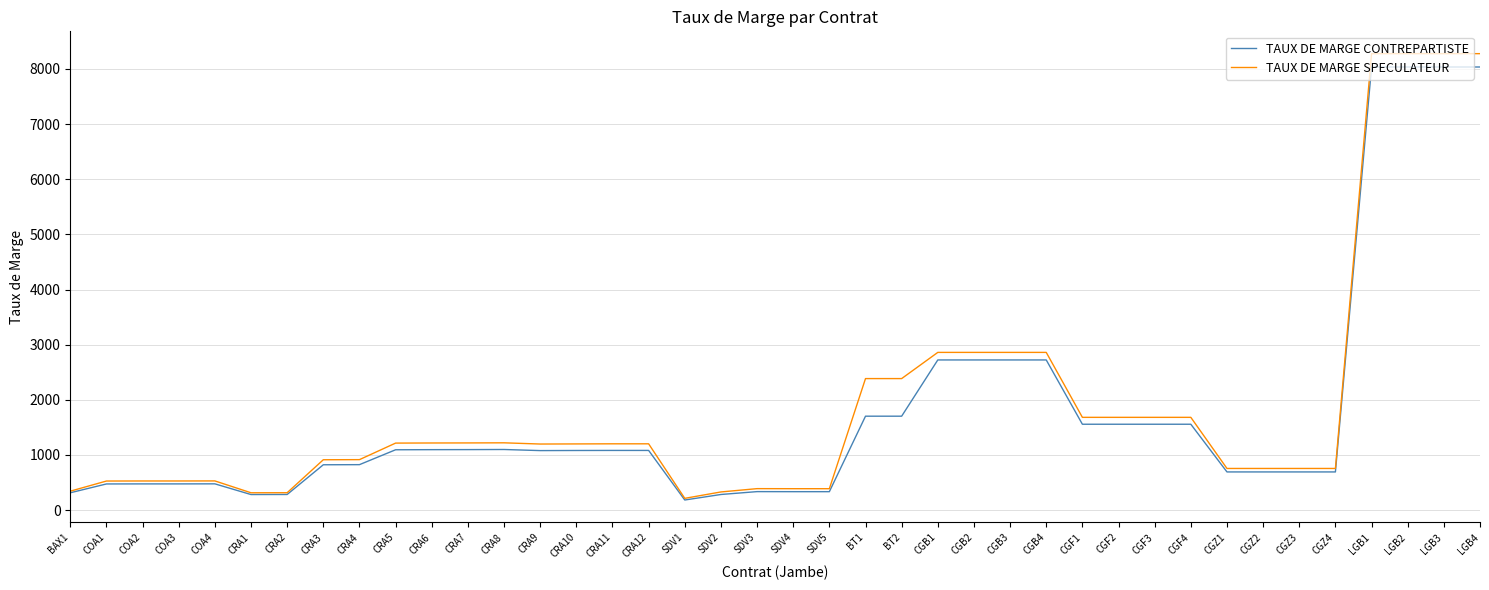

True or false: TAUX DE MARGE SPECULATEUR has a value of 264 at CRA10.

False